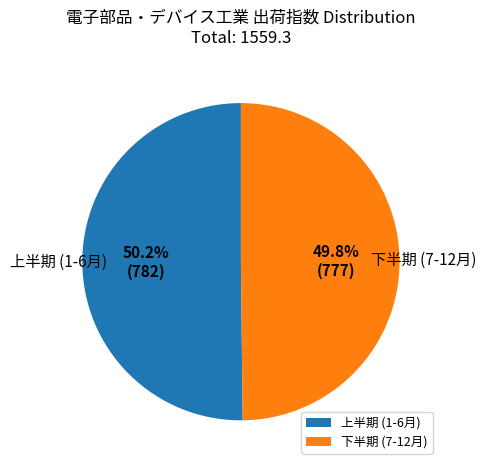

Approximately how many times larger is the value at 上半期 (1-6月) compared to 下半期 (7-12月)?

1.0